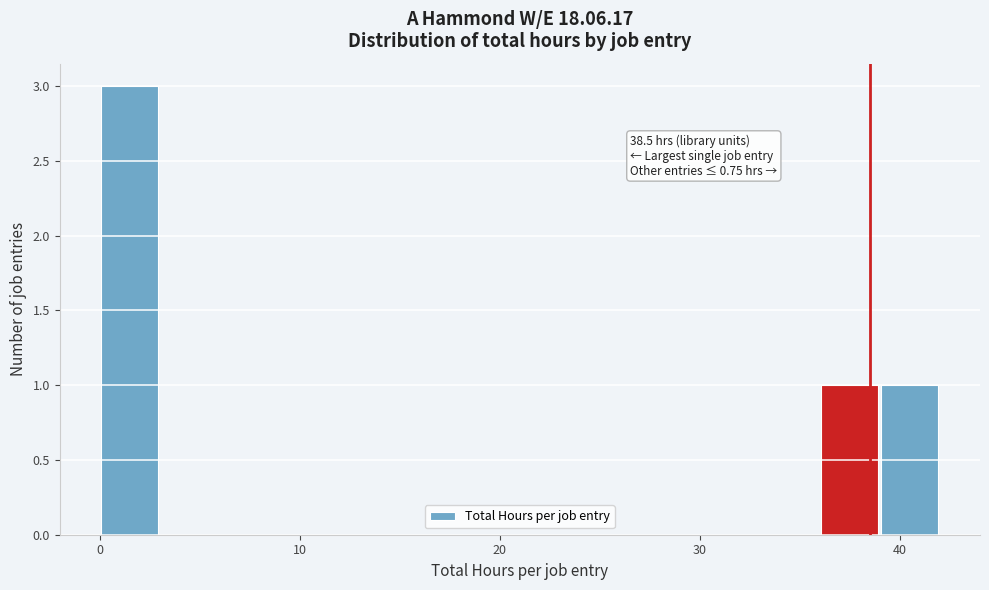

Read against the x-axis, roughly where is the centre of the tallest bar?

2